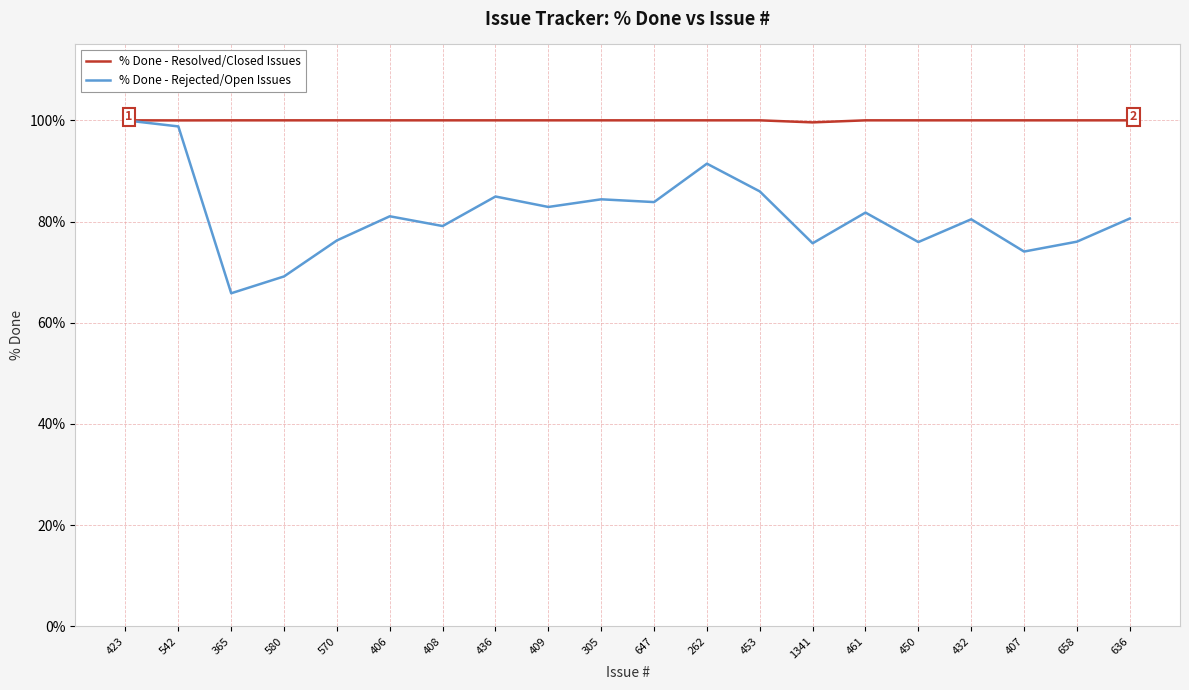

At which category does the chart reach its minimum across all series?

365